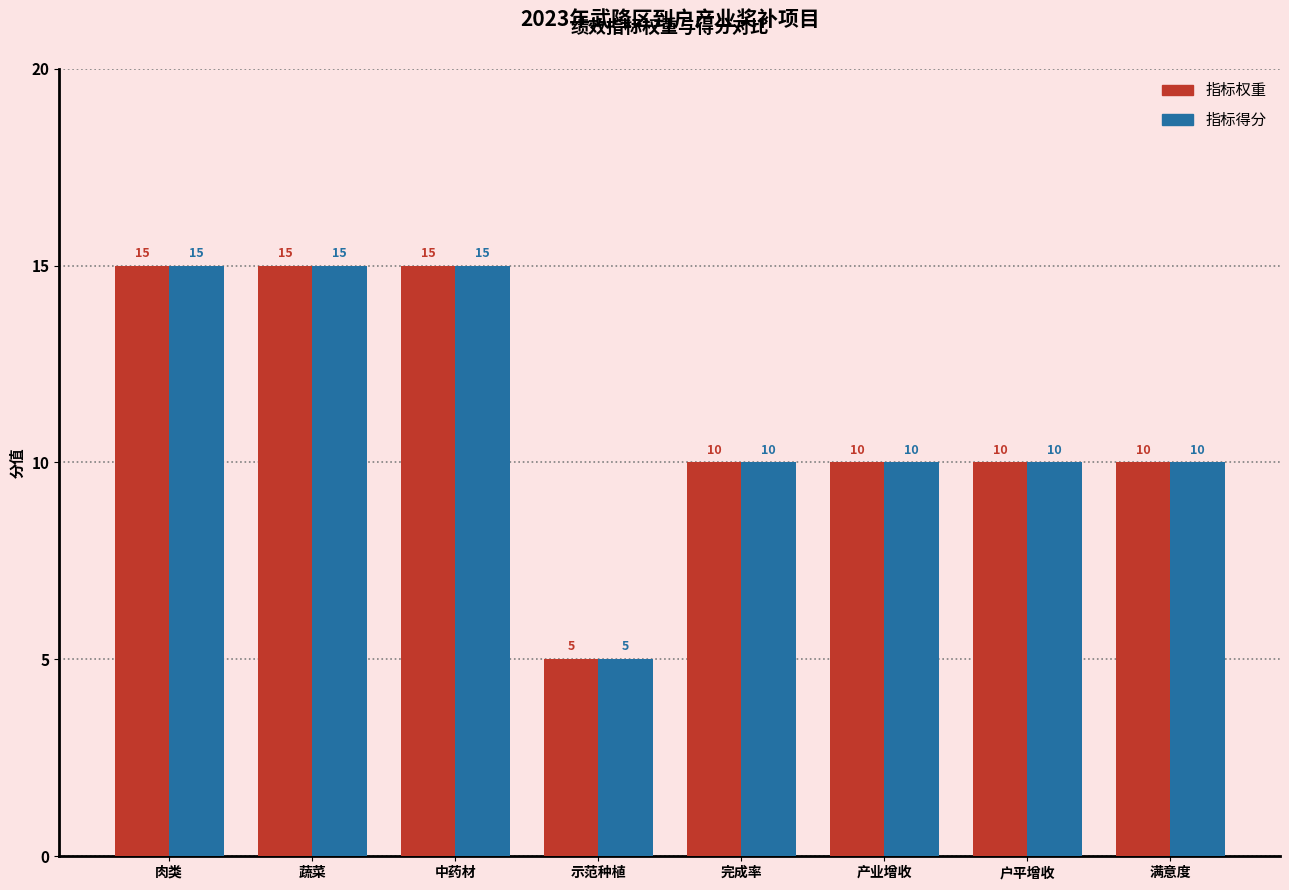

How many bars are there in each group?

2